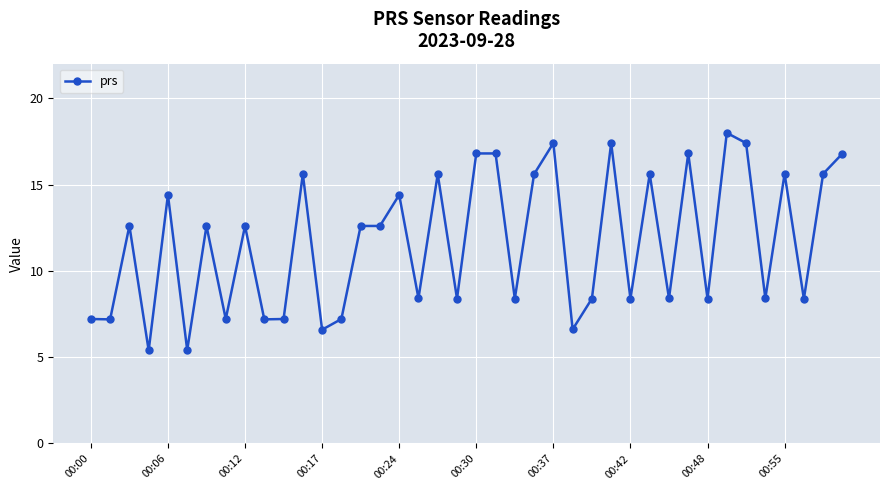

How many lines are shown in the chart?

1